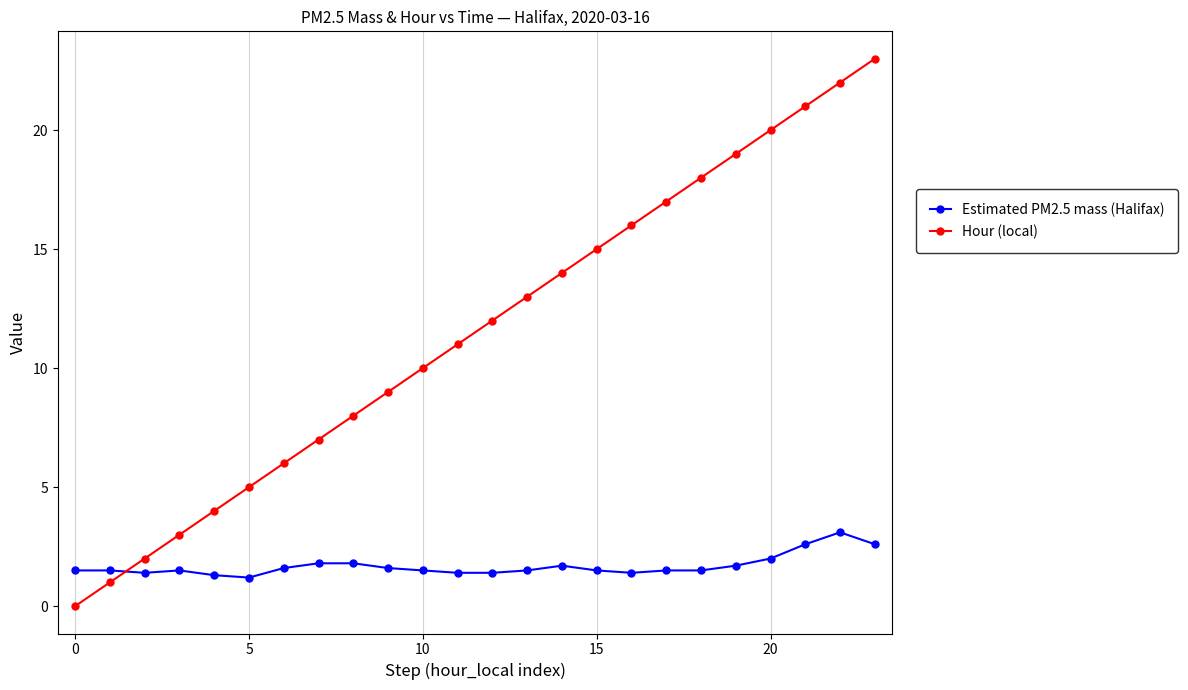

What is the value of the Hour (local) point at the 3rd from the left?

2.0